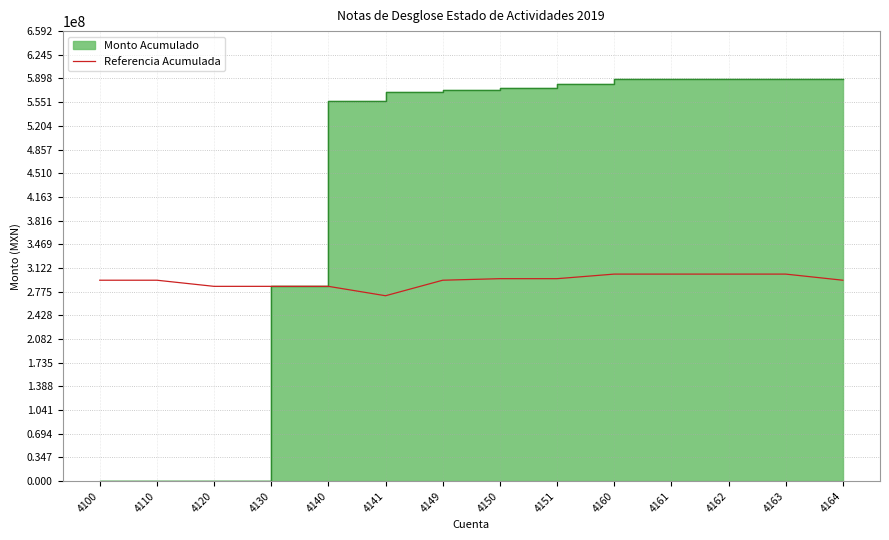

Which category has the highest value across all series?

4160